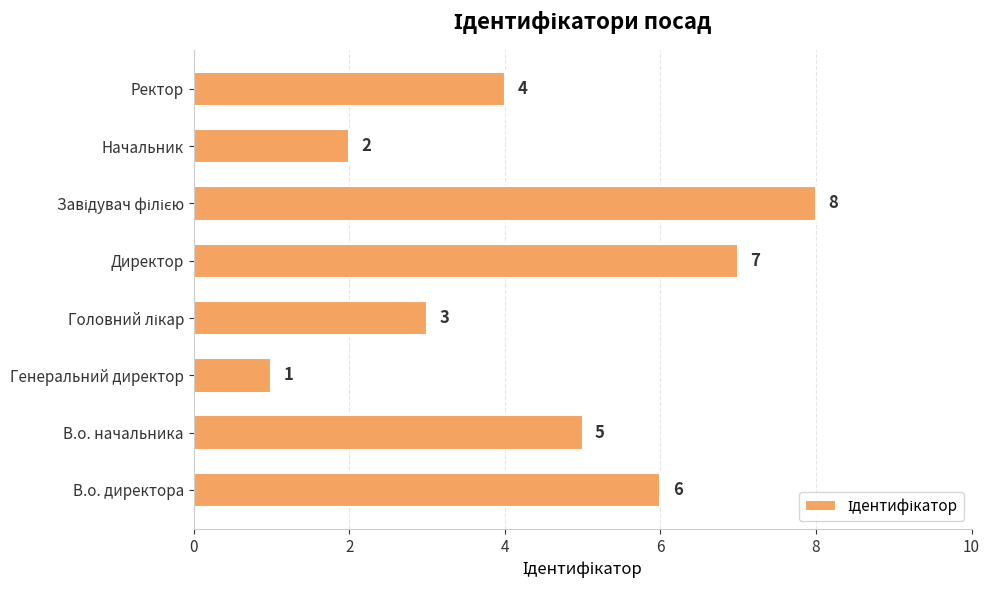

What is the difference between the maximum and minimum values?

7